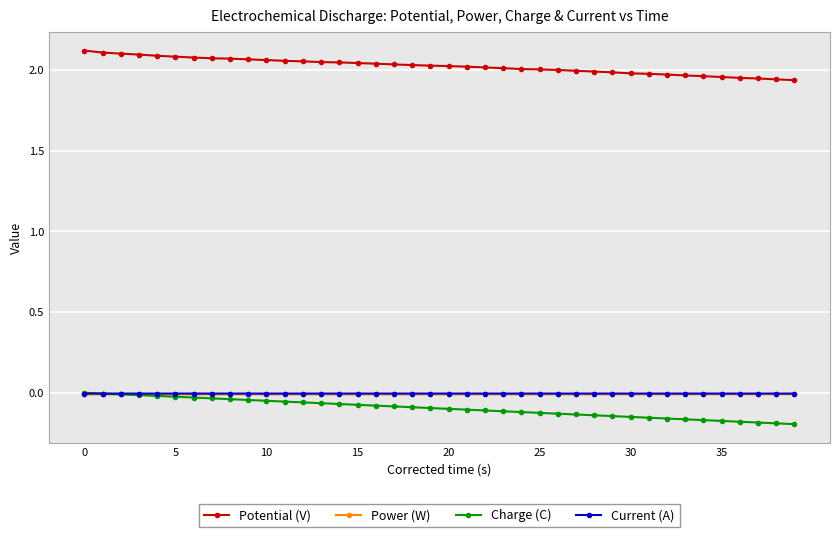

Which series has the widest spread of values?

Charge (C)